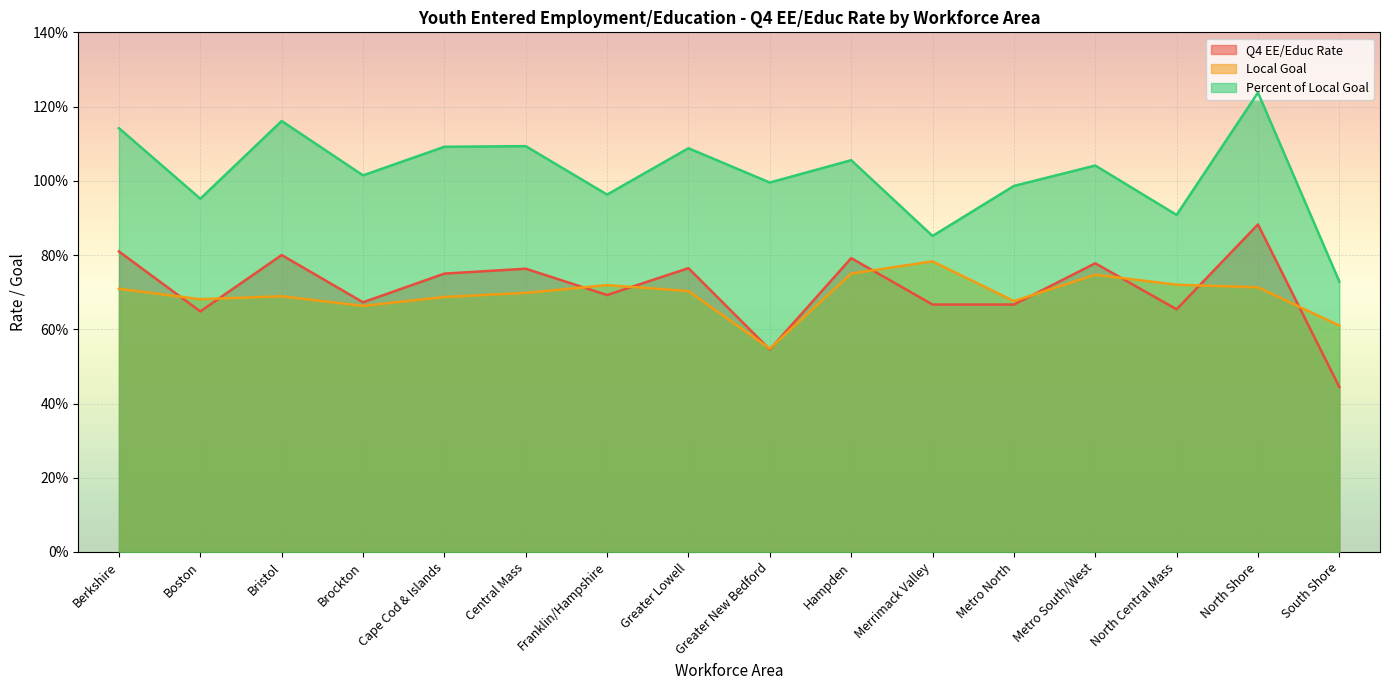

What is the value of the Percent of Local Goal point at the 13th from the left?

1.0